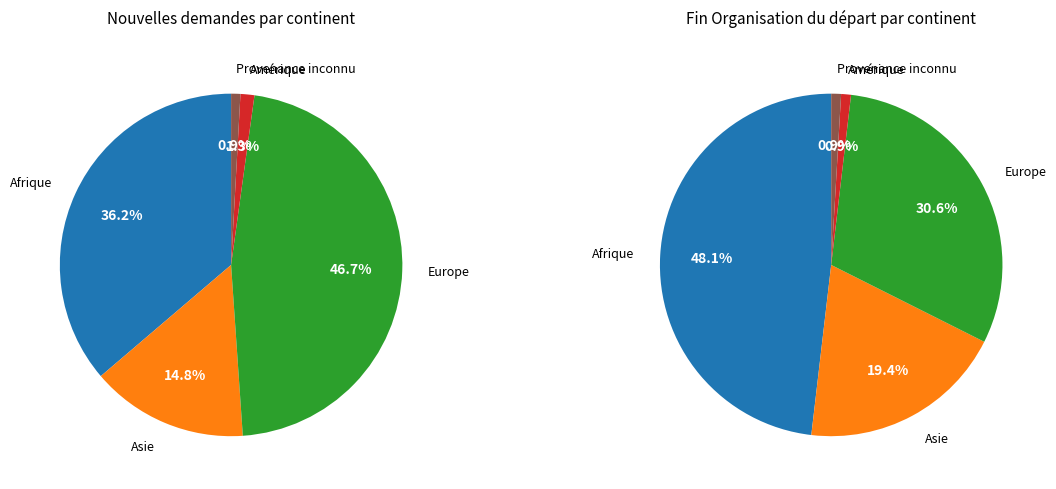

Is there any slice that represents more than half of the pie?

No